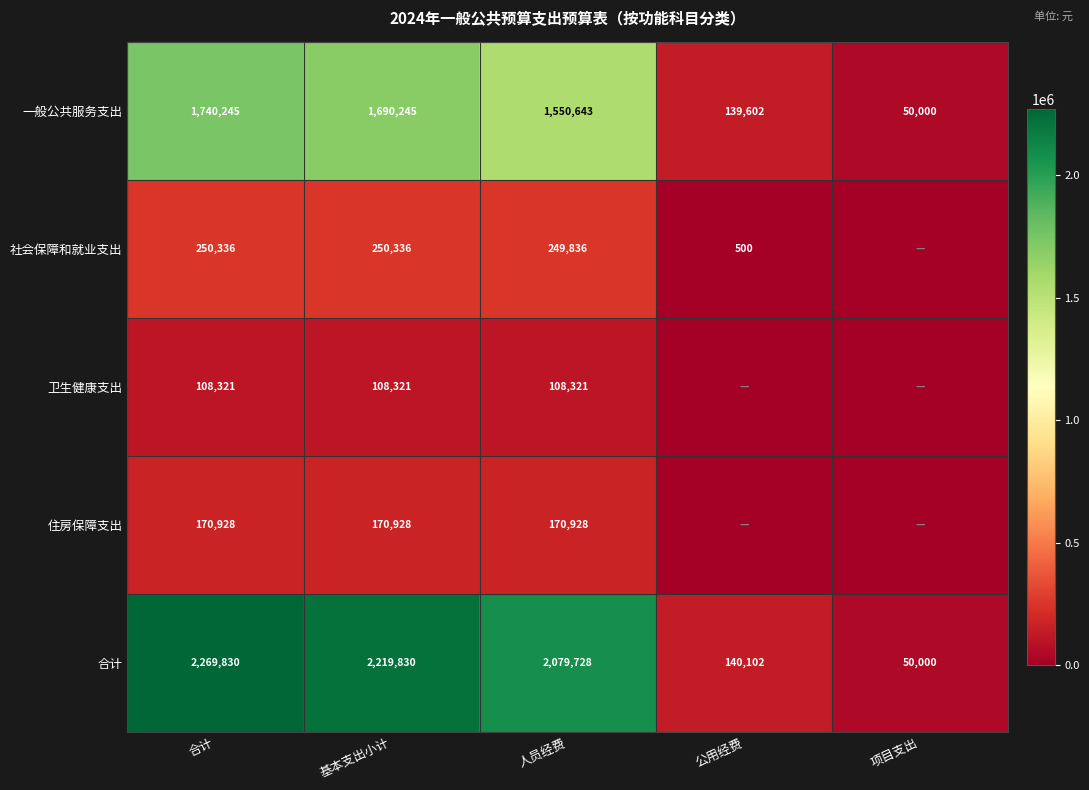

Rank the categories by 一般公共服务支出 value from lowest to highest.

项目支出, 公用经费, 人员经费, 基本支出小计, 合计